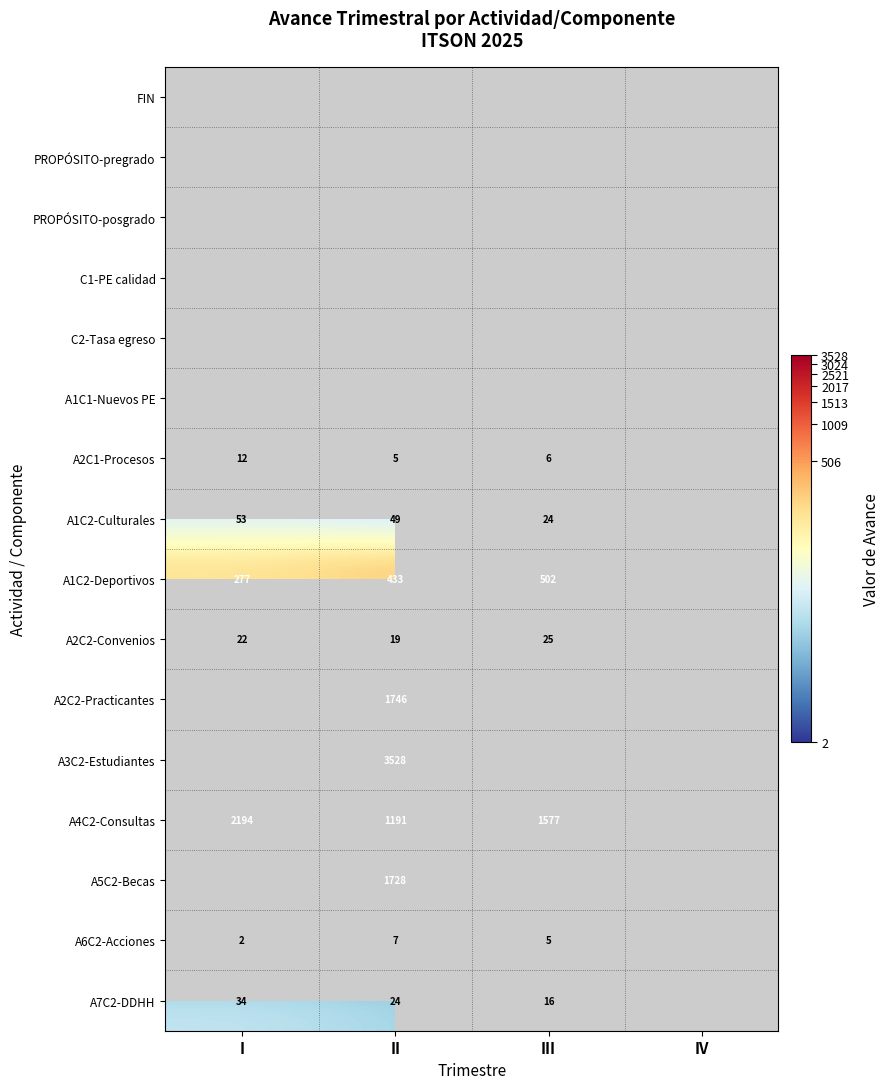

The A7C2-DDHH series shows 1.2 at II. True or false?

False